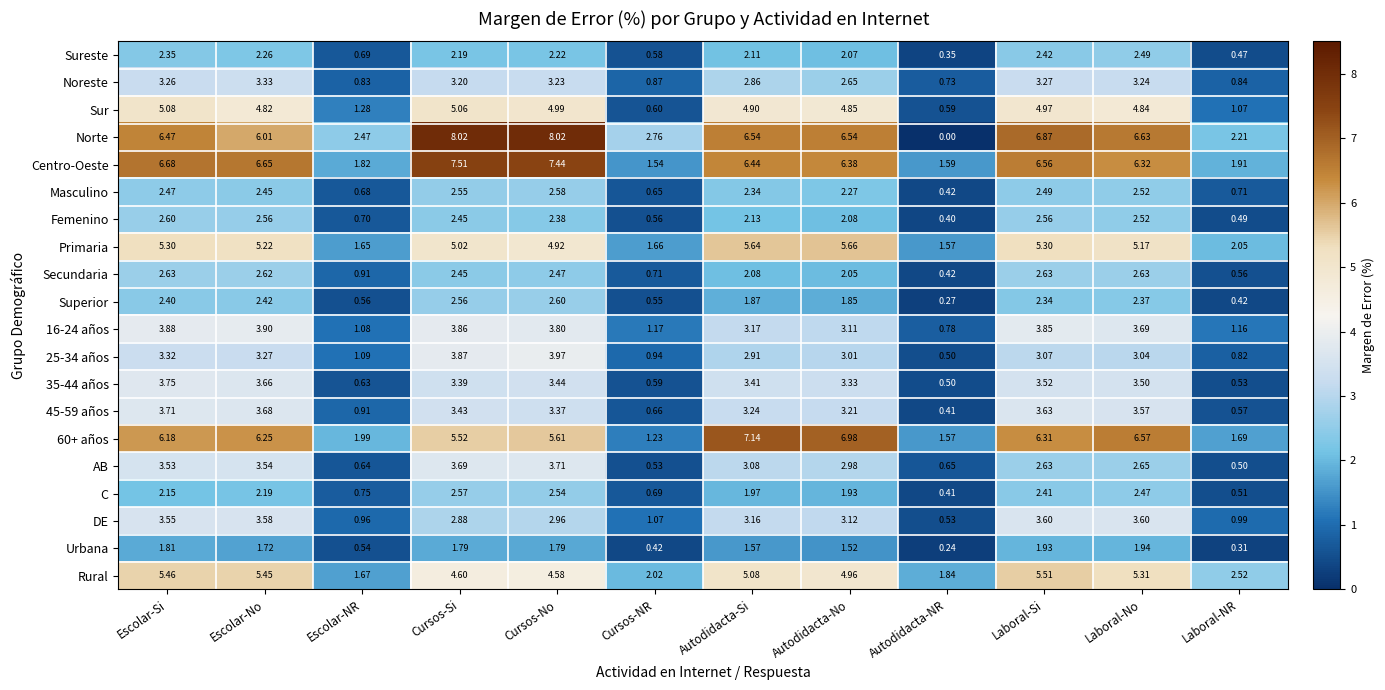

Which category has the lowest value across all series?

Autodidacta-NR